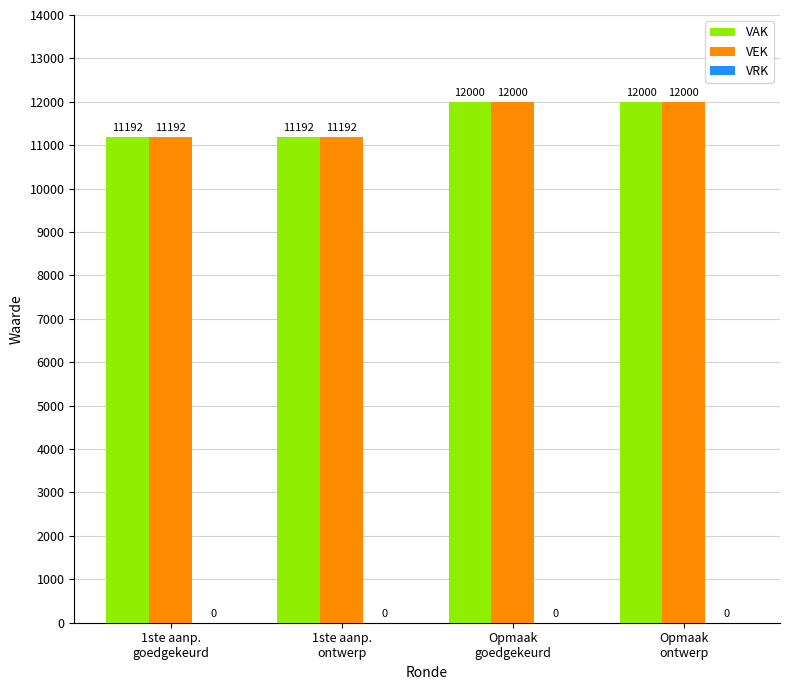

Read the VAK value at 1ste aanp.
ontwerp, to the nearest 10.

11190